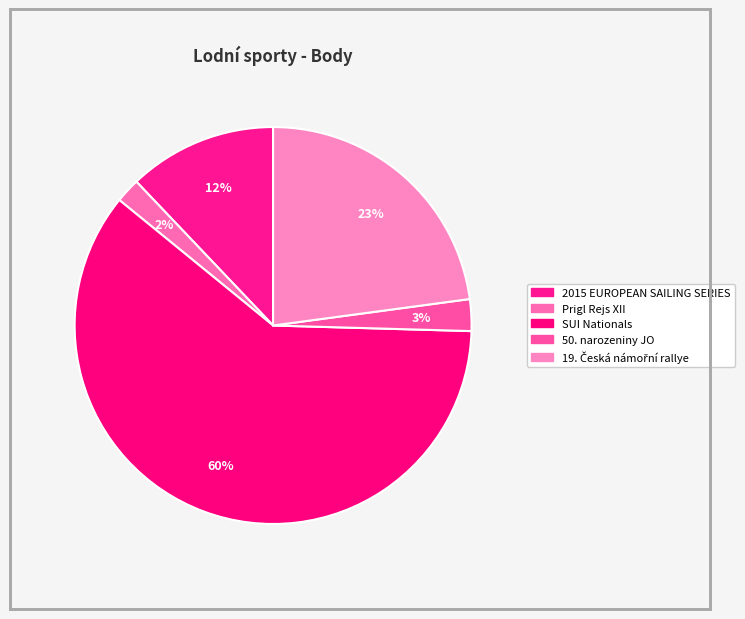

The 2015 EUROPEAN SAILING SERIES slice represents 1% of the pie. True or false?

False